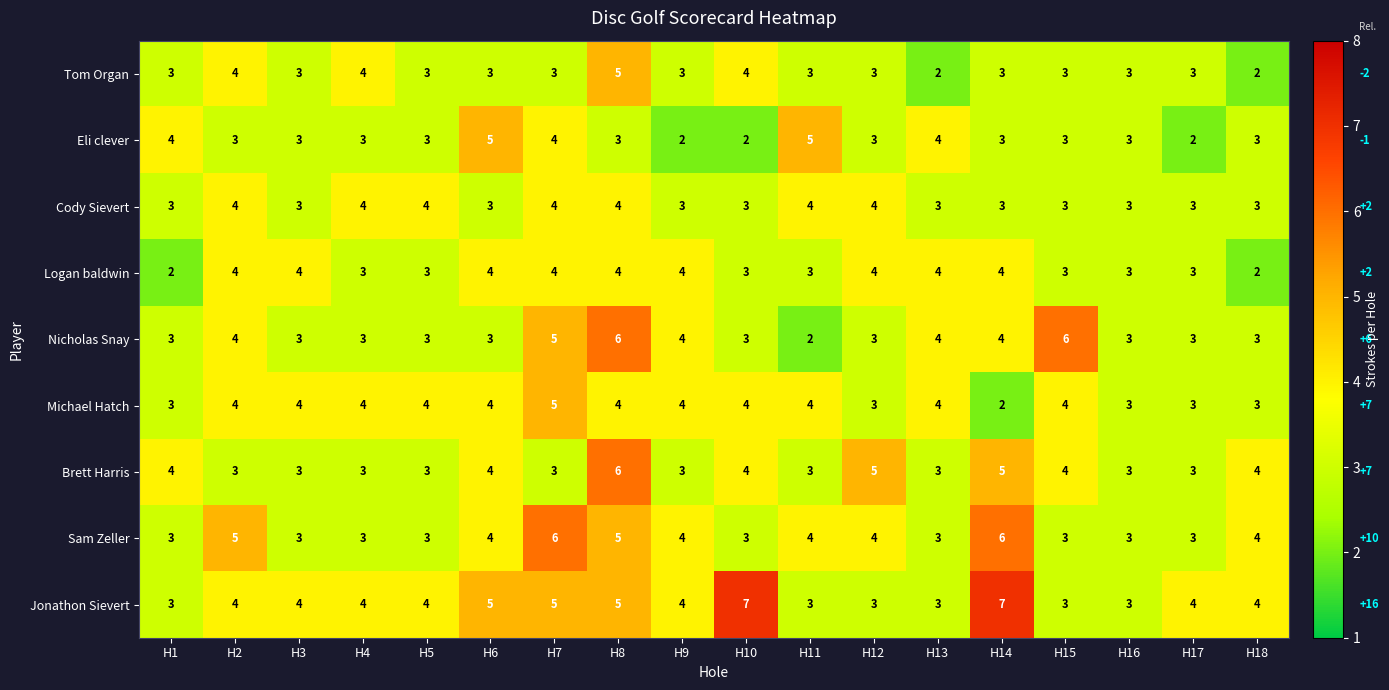

Count the Cody Sievert values in the range 3 to 4.

18